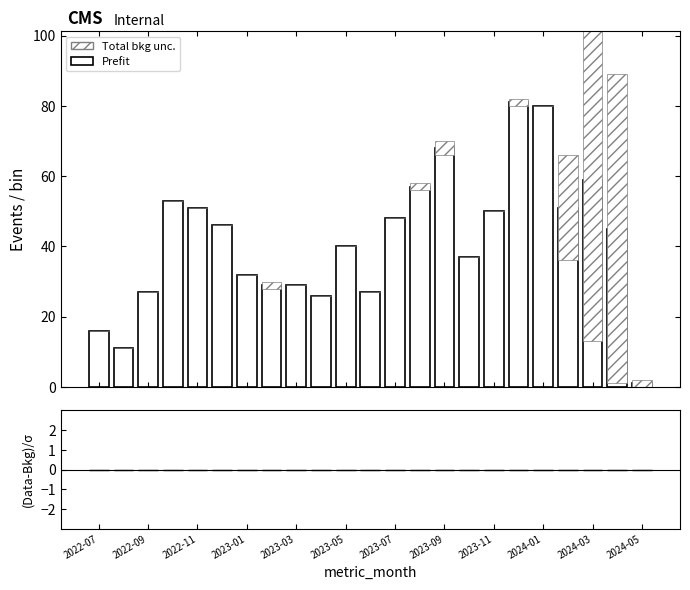

What is the greatest value displayed?

81